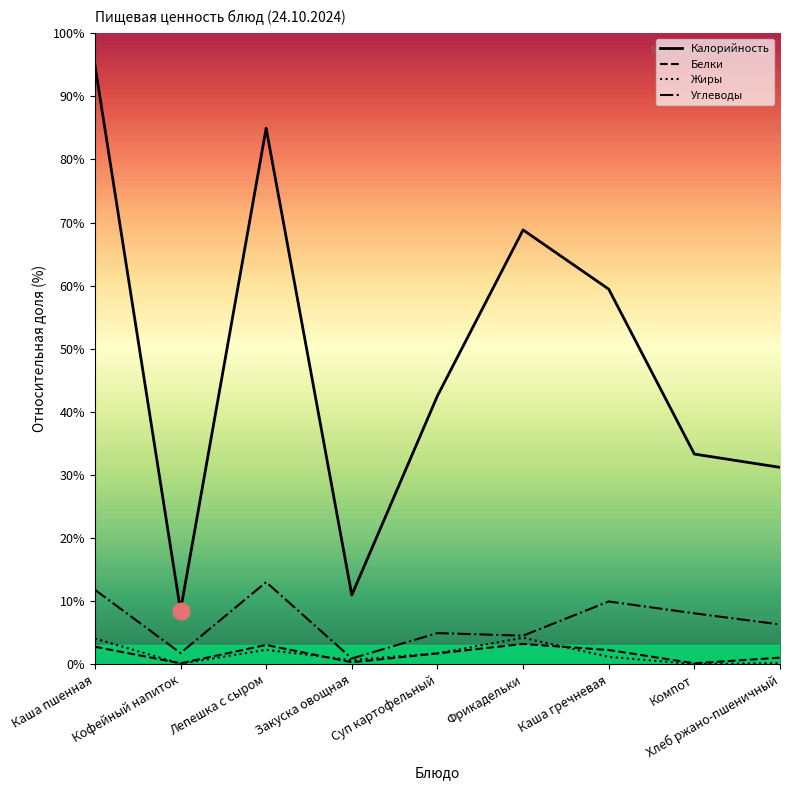

What is the difference between the highest and lowest values at Компот?

33.3